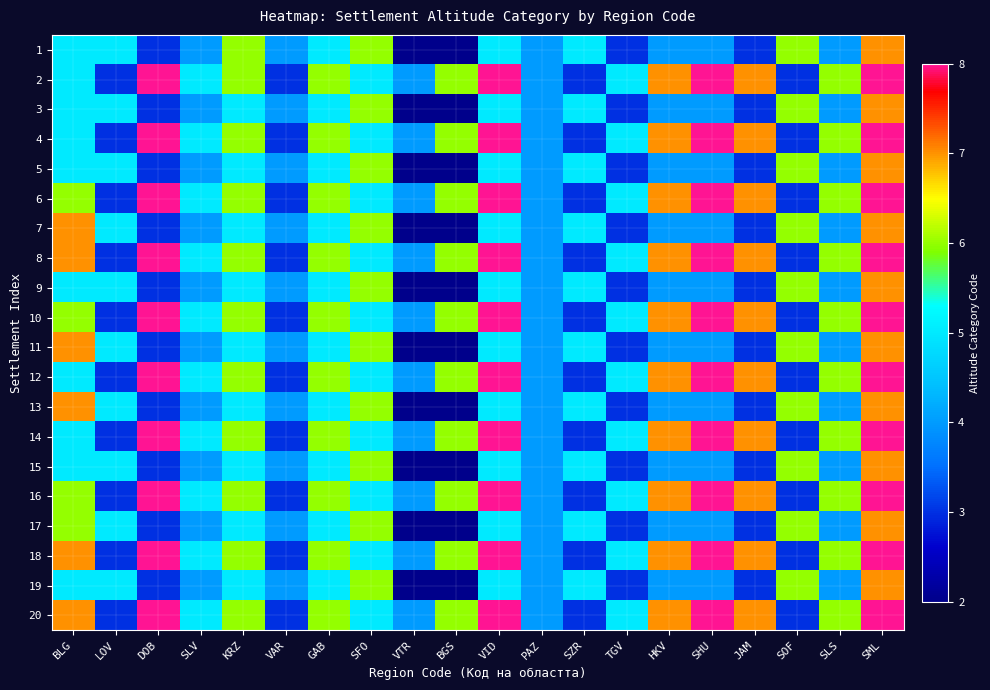

At SML, list the series in order from largest to smallest.

2, 4, 6, 8, 10, 12, 14, 16, 18, 20, 1, 3, 5, 7, 9, 11, 13, 15, 17, 19